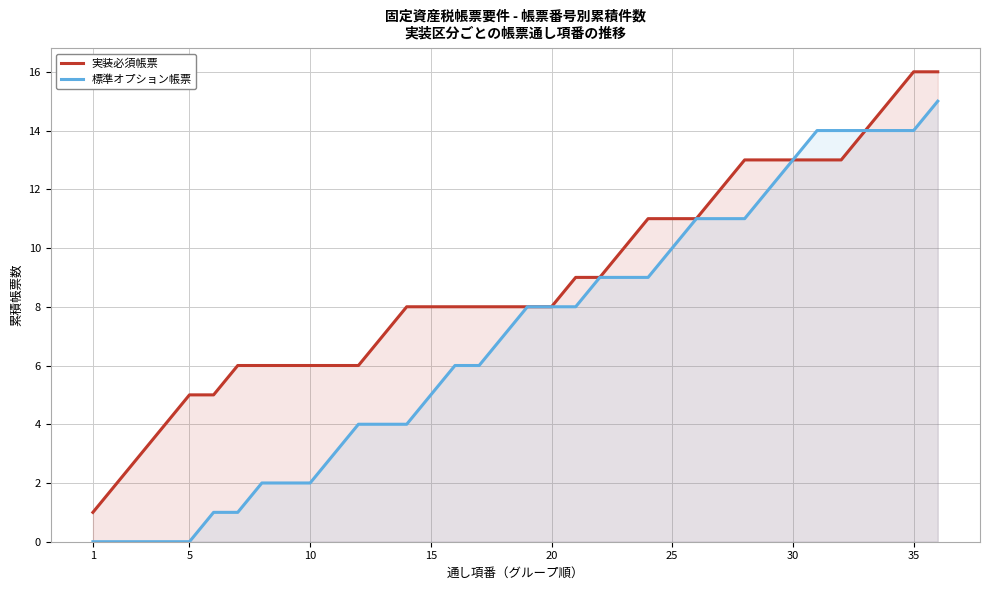

How many distinct data groups are displayed?

2